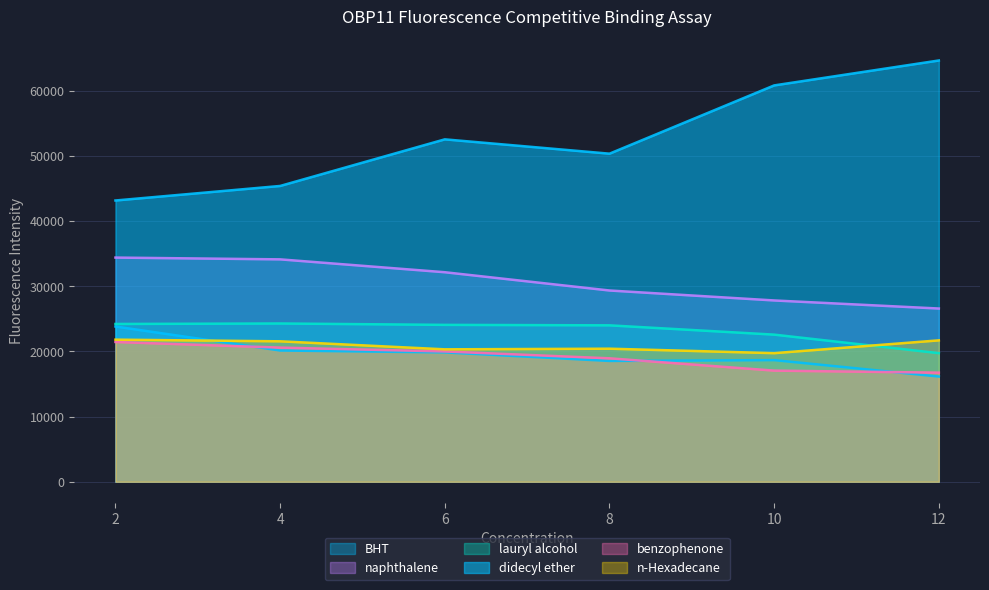

Reading left to right, list all the values displayed in this chart.

BHT: 23825	20143	19852	18542	18669	16147
naphthalene: 34403	34130	32155	29352	27824	26586
lauryl alcohol: 24217	24290	24078	24005	22579	19736
didecyl ether: 43164	45394	52547	50348	60823	64649
benzophenone: 21450	20588	19997	18946	17057	16744
n-Hexadecane: 21809	21555	20324	20422	19737	21701